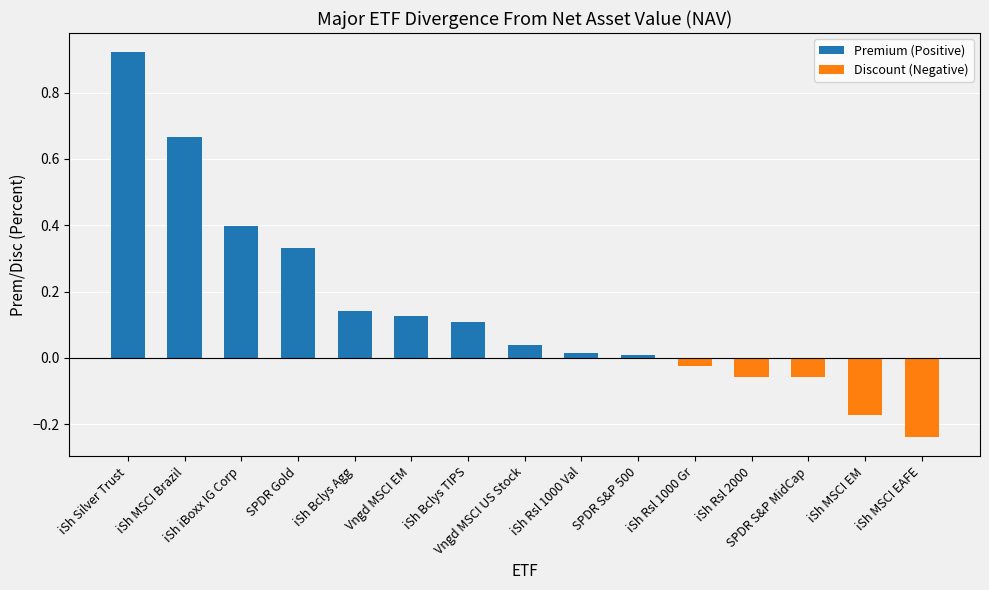

What is the sum of all values?

2.2